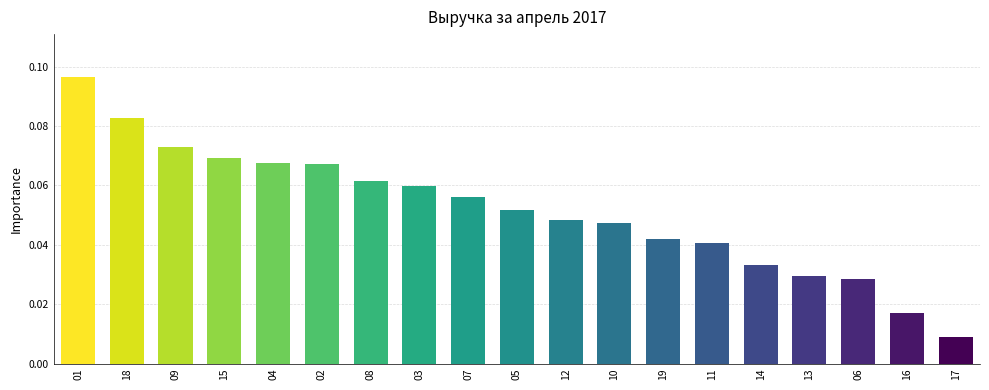

Are the bars horizontal?

No